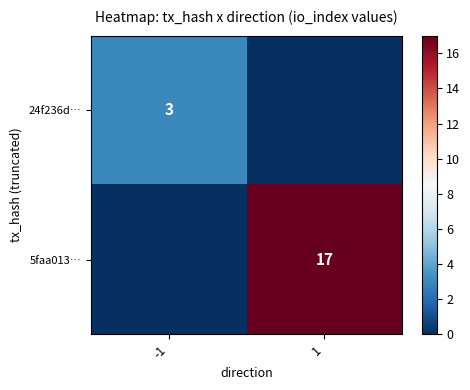

Is it true that 5faa013… equals 7 at 1?

False